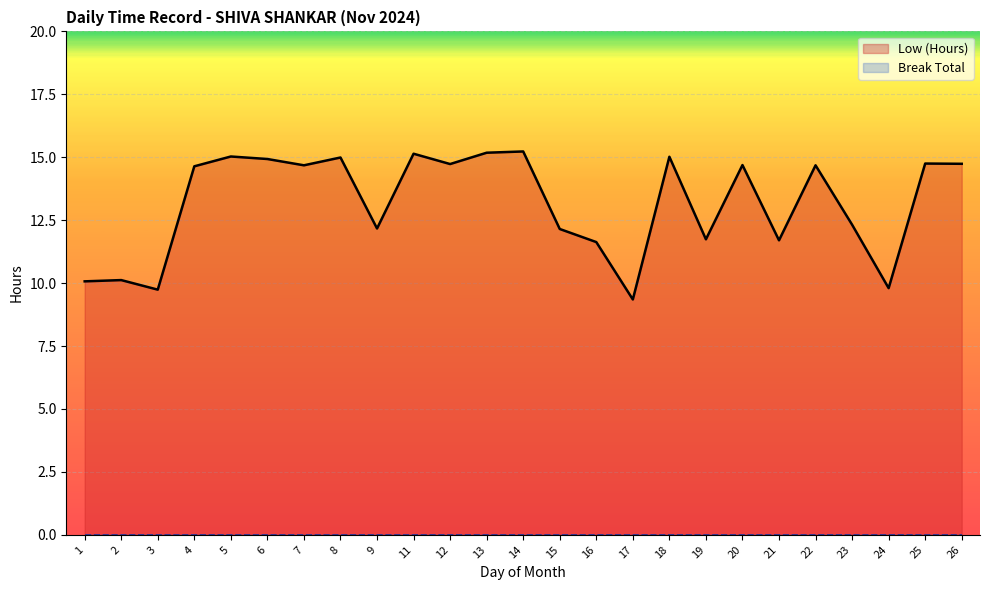

At which label is the value closest to 12?

15